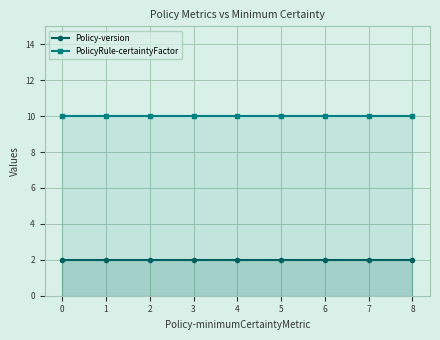

Between 3 and 7, which series saw the biggest shift?

Policy-version